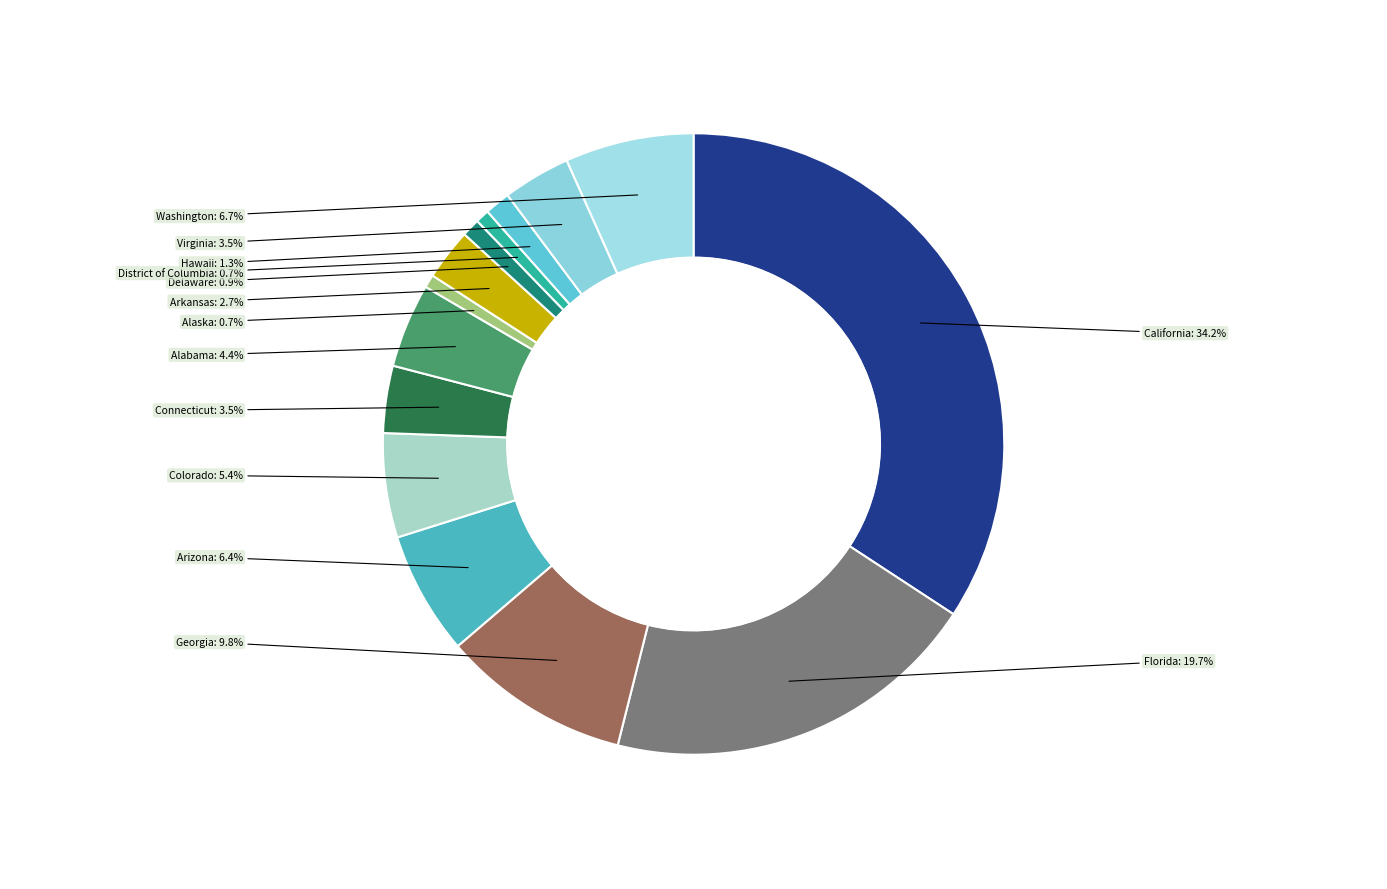

How many segments does this pie chart have?

14